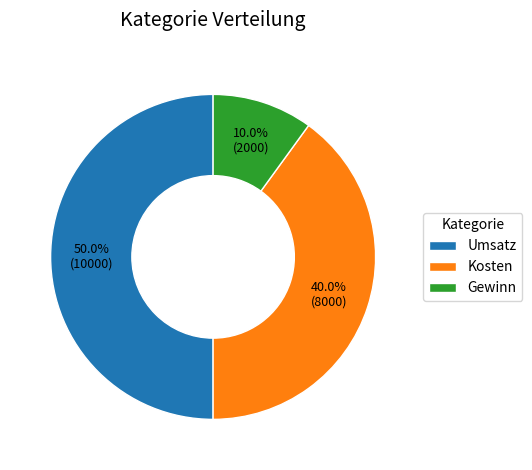

To the nearest percent, what is the combined percentage of Umsatz and Gewinn?

60%